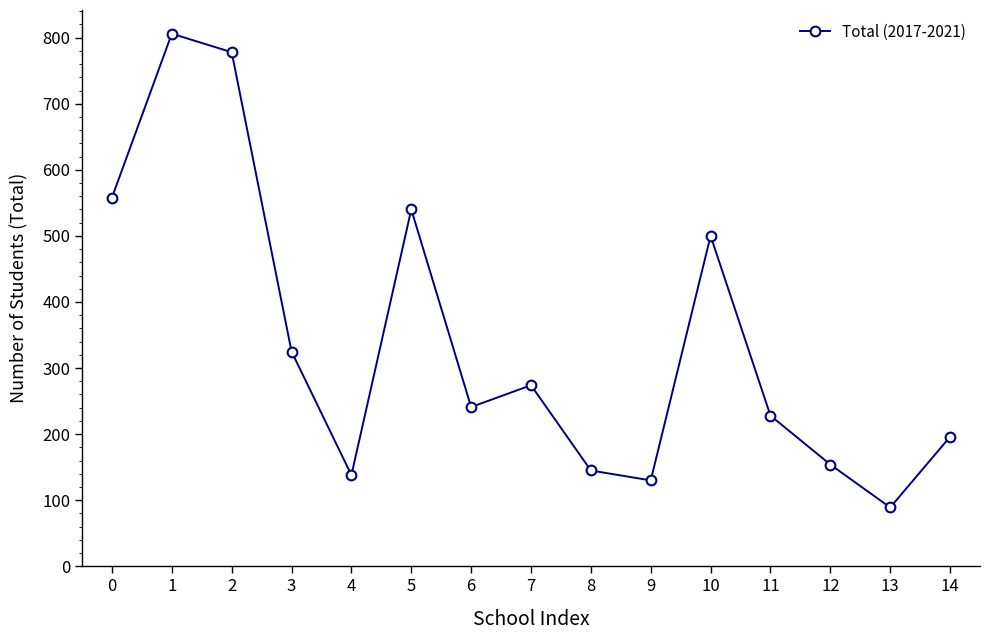

Reading left to right, what are all the values shown in this chart?

558	806	778	325	138	540	241	274	145	130	500	228	154	89	196